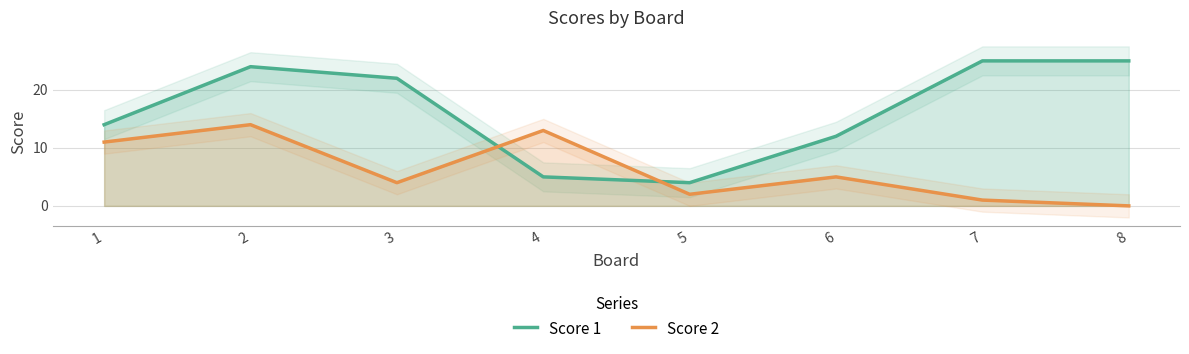

Does the chart have visible grid lines?

Yes